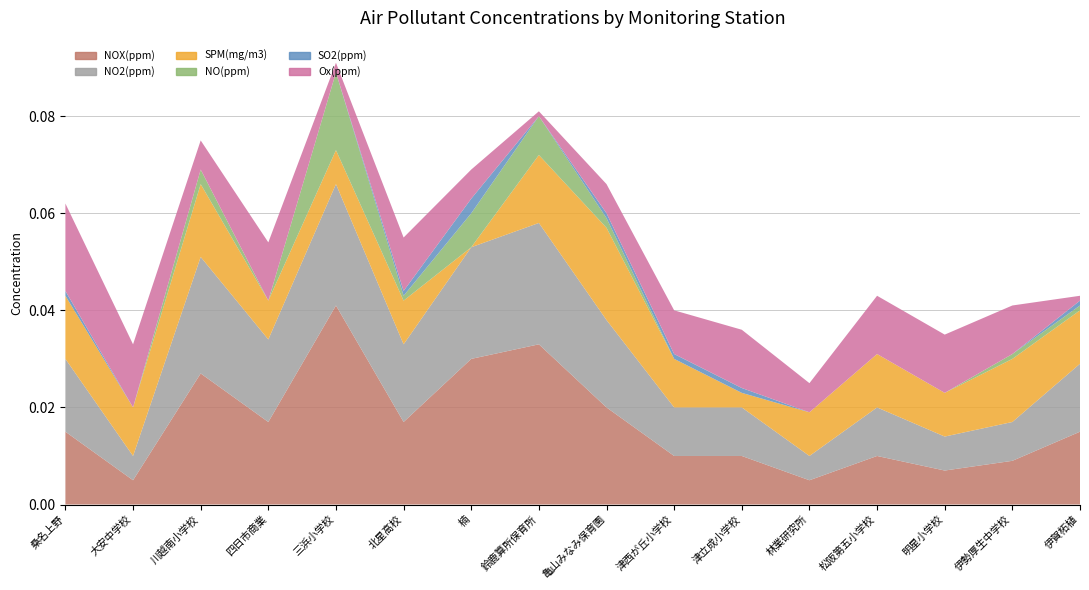

Reading right to left, list all the values displayed in this chart.

NOX(ppm): 0.0	0.0	0.0	0.0	0.0	0.0	0.0	0.0	0.0	0.0	0.0	0.0	0.0	0.0	0.0	0.0
NO2(ppm): 0.0	0.0	0.0	0.0	0.0	0.0	0.0	0.0	0.0	0.0	0.0	0.0	0.0	0.0	0.0	0.0
SPM(mg/m3): 0.0	0.0	0.0	0.0	0.0	0.0	0.0	0.0	0.0	0.0	0.0	0.0	0.0	0.0	0.0	0.0
NO(ppm): 0.0	0.0	0.0	0.0	0.0	0.0	0.0	0.0	0.0	0.0	0.0	0.0	0.0	0.0	0.0	0.0
SO2(ppm): 0.0	0.0	0.0	0.0	0.0	0.0	0.0	0.0	0.0	0.0	0.0	0.0	0.0	0.0	0.0	0.0
Ox(ppm): 0.0	0.0	0.0	0.0	0.0	0.0	0.0	0.0	0.0	0.0	0.0	0.0	0.0	0.0	0.0	0.0